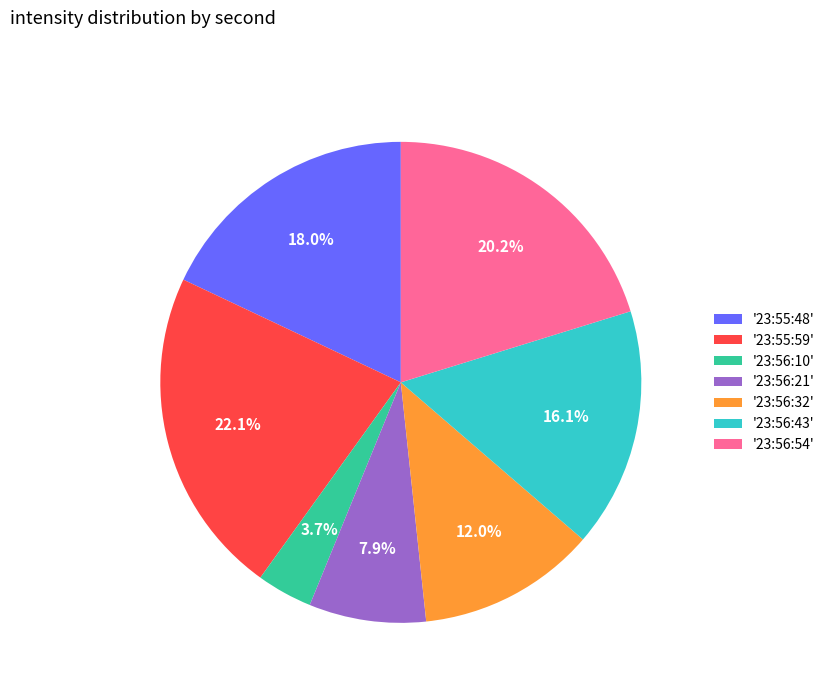

Combined, what portion of the pie is '23:55:59' and '23:56:21'?

30.0%